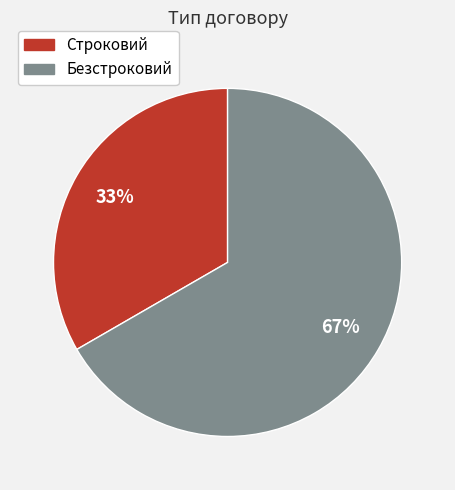

To the nearest percent, what portion does Безстроковий represent?

67%